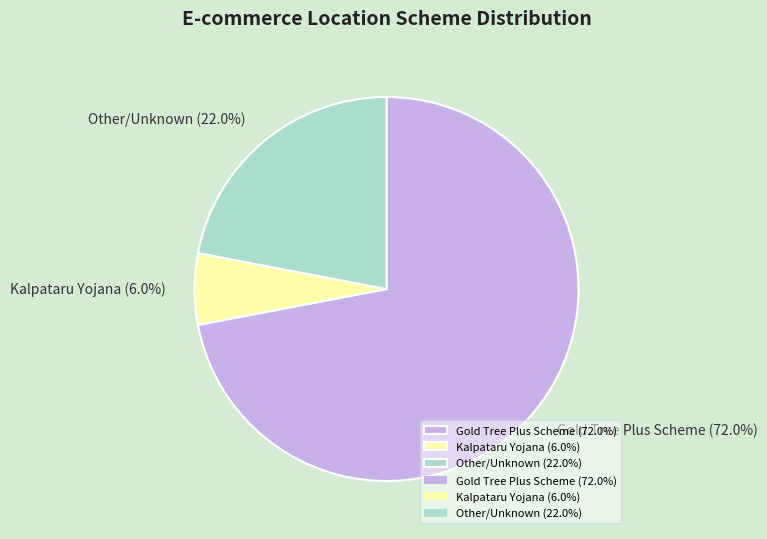

How many segments does this pie chart have?

3